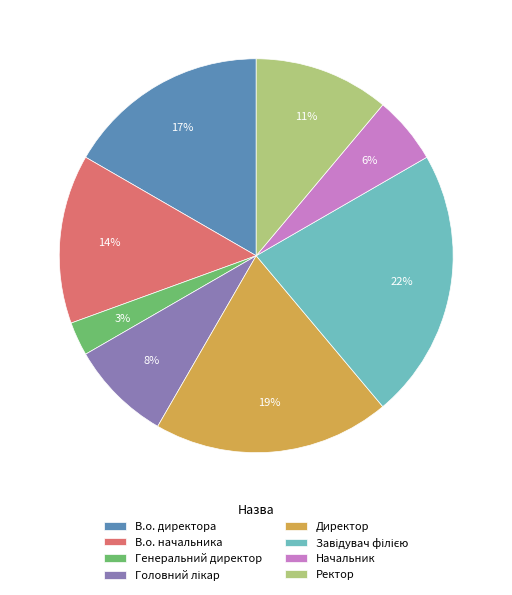

How many segments does this pie chart have?

8